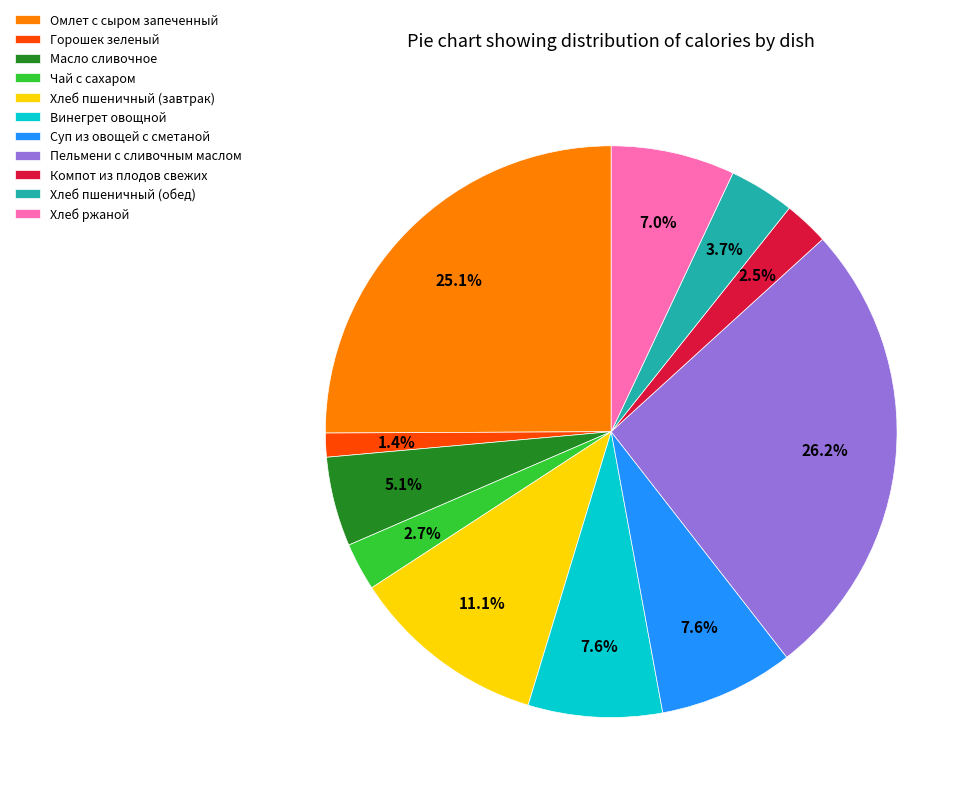

Which category has the biggest portion of the pie?

Пельмени с сливочным маслом